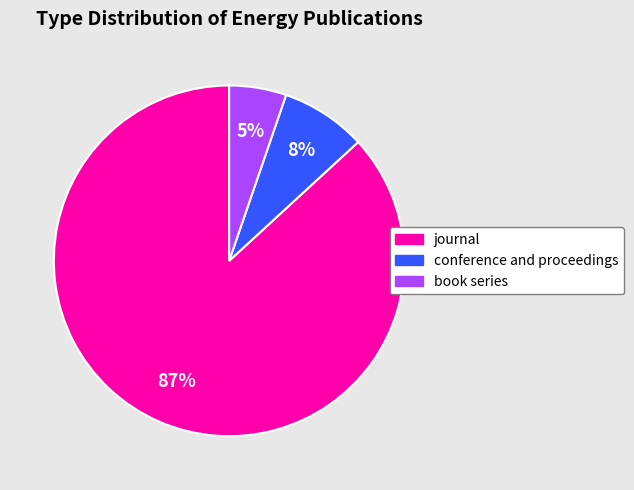

To the nearest percent, what is the difference between the journal and conference and proceedings slice percentages?

79%